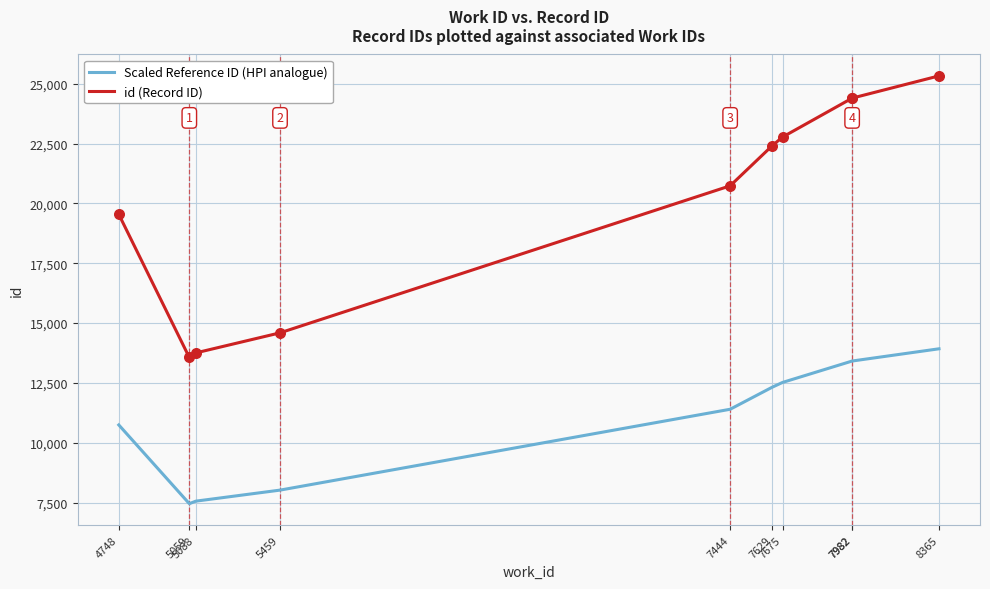

Is the value of id (Record ID) at 7982 greater than the value of Scaled Reference ID (HPI analogue) at 7444?

Yes